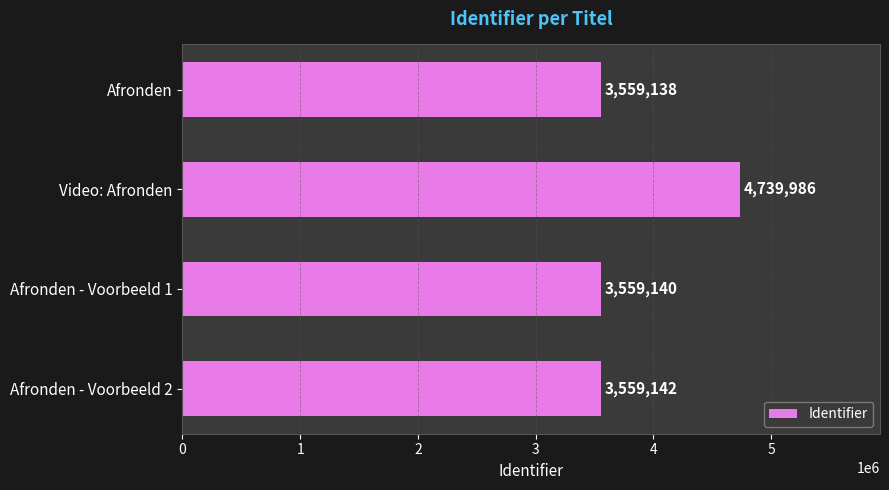

Reading top to bottom, what are all the values shown in this chart?

Afronden=3559138	Video: Afronden=4739986	Afronden - Voorbeeld 1=3559140	Afronden - Voorbeeld 2=3559142